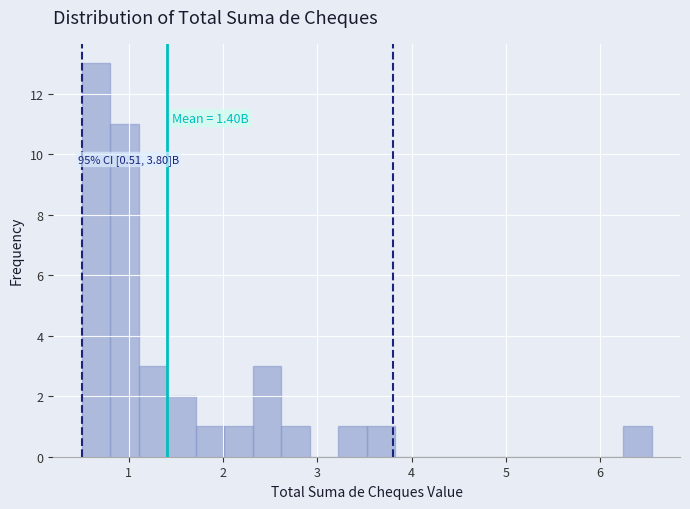

Read against the x-axis, roughly where is the centre of the tallest bar?

0.7